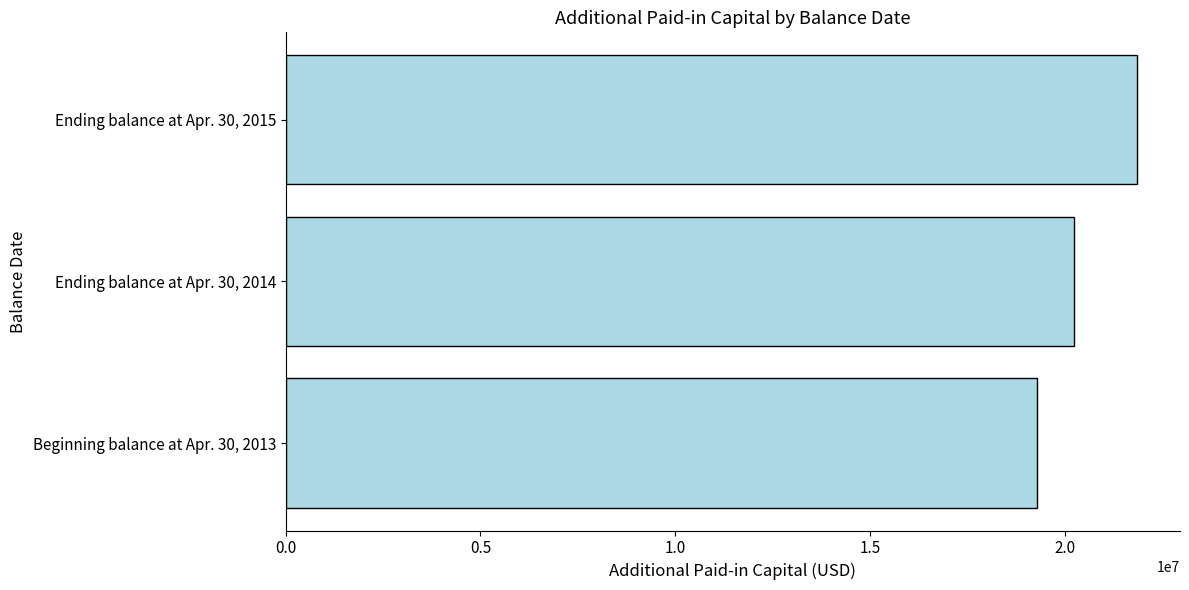

How many values are between 19288000 and 21864000?

3